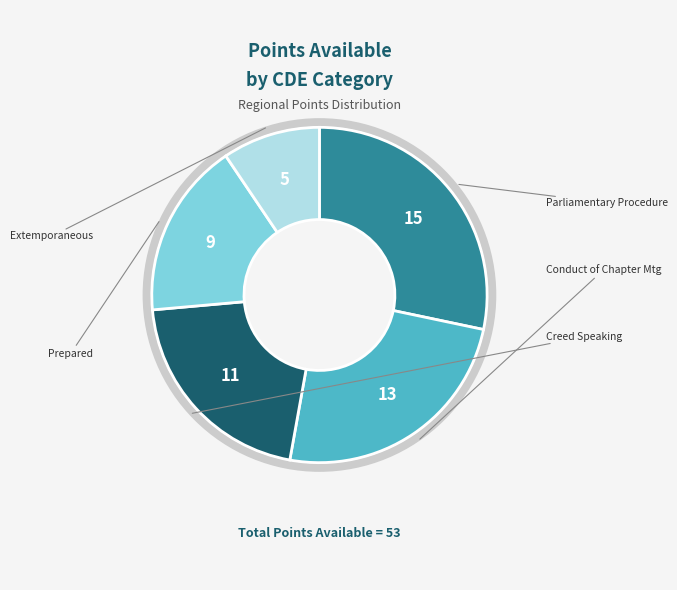

Count the number of slices in the pie.

5